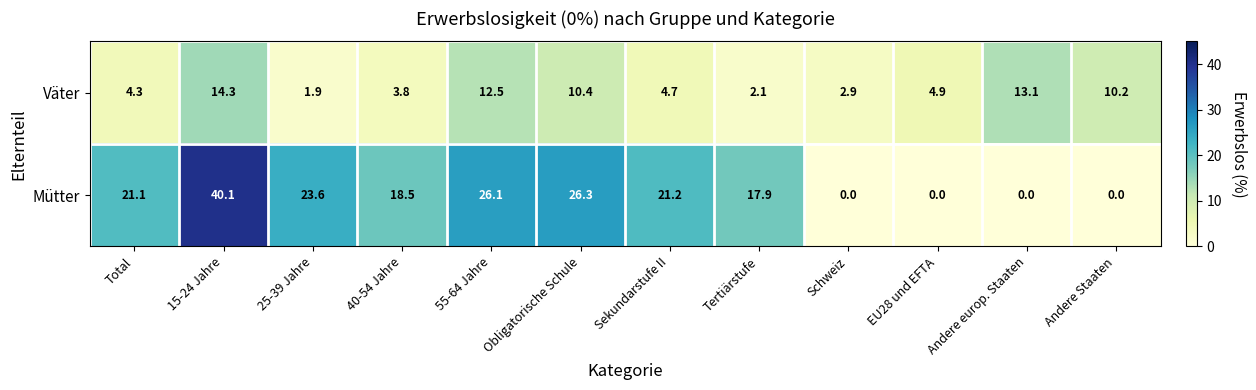

How many values in the Väter series exceed 4?

8